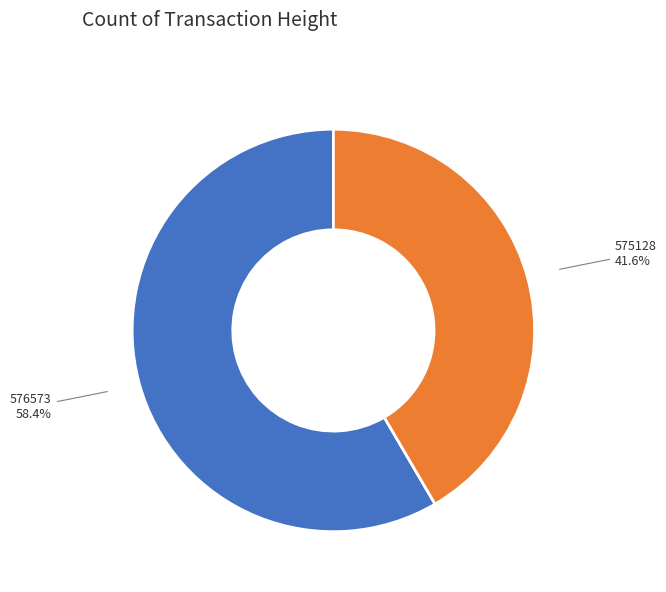

Which category accounts for the majority?

576573